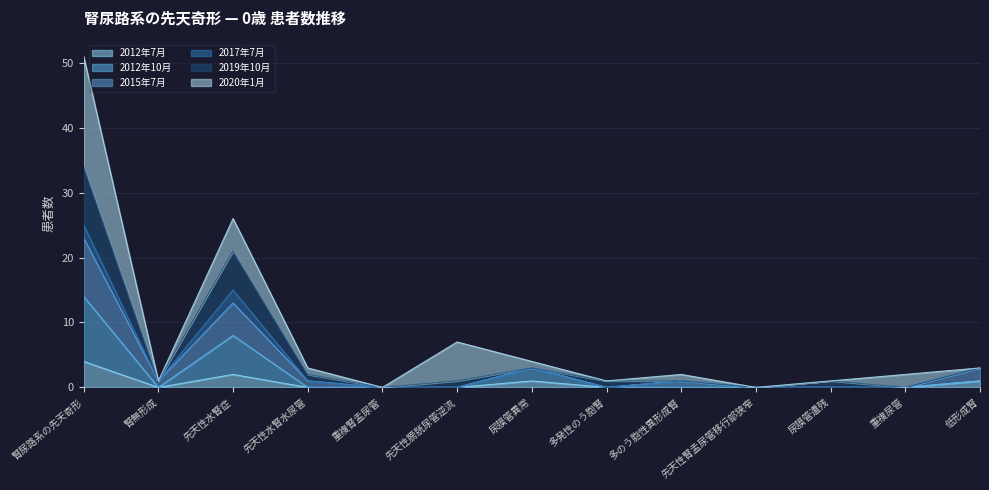

What is the average value of the 2015年7月 series?

3